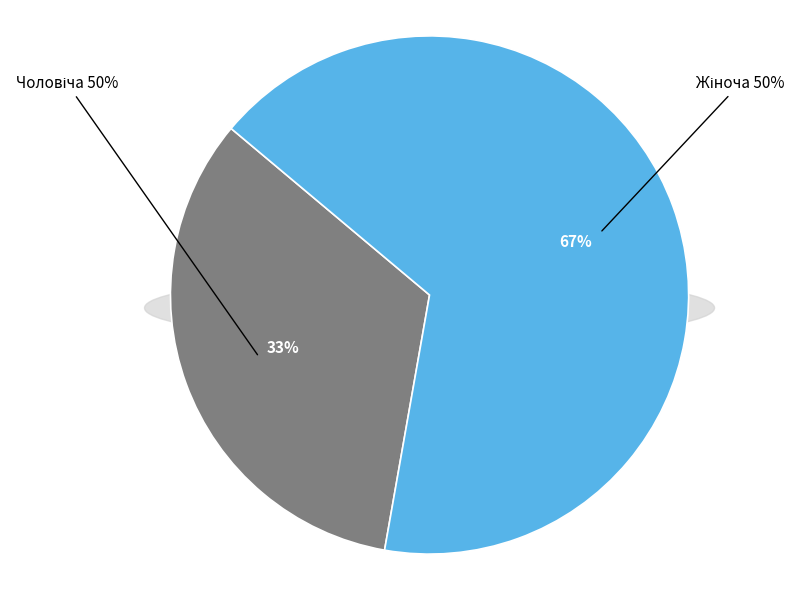

To the nearest percent, what is the average slice percentage?

50%